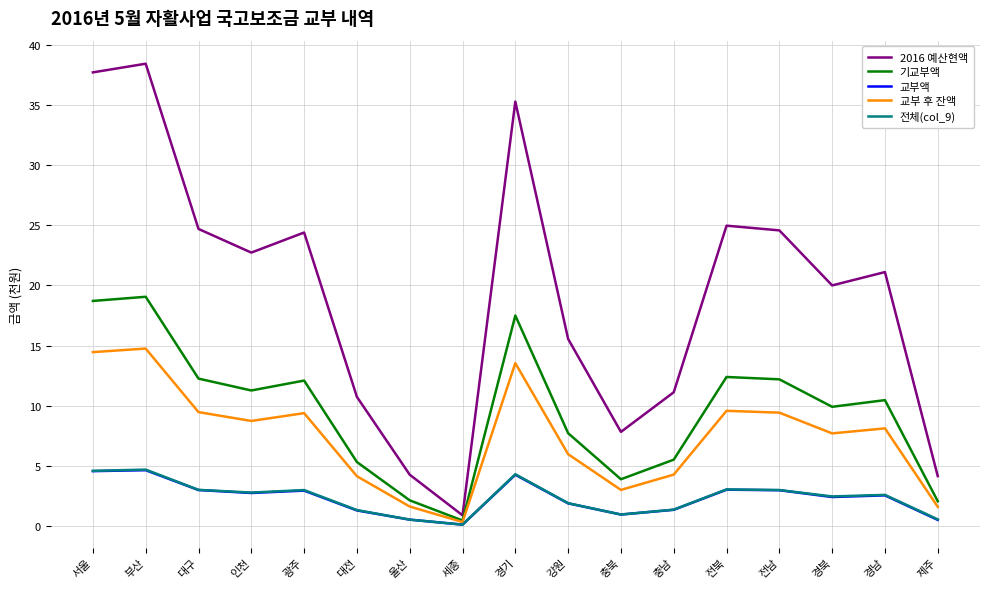

At which label does 기교부액 reach its minimum?

세종